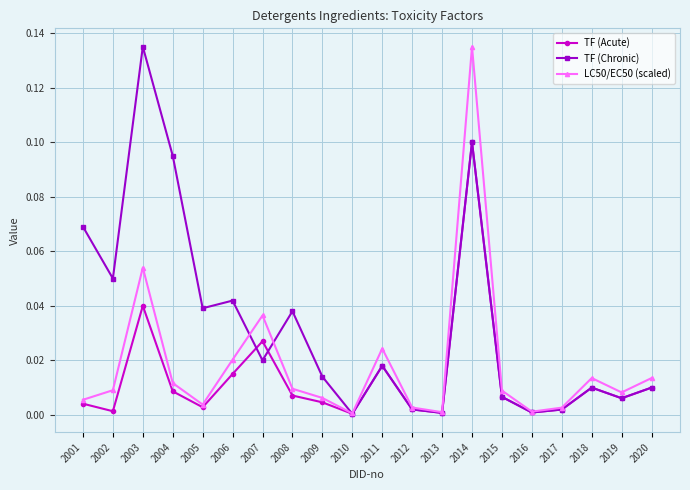

Rank the series by their average value, from lowest to highest.

TF (Acute), LC50/EC50 (scaled), TF (Chronic)